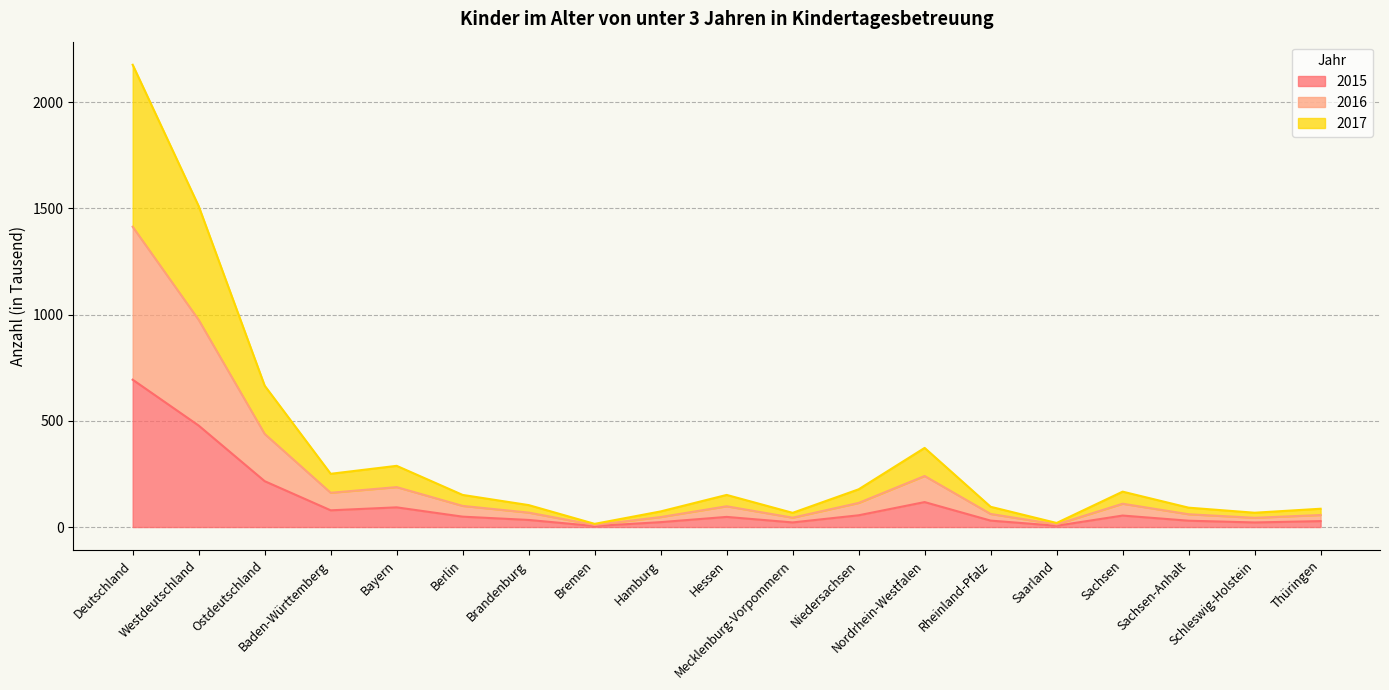

Rank the series at Hamburg from highest to lowest value.

2017, 2016, 2015